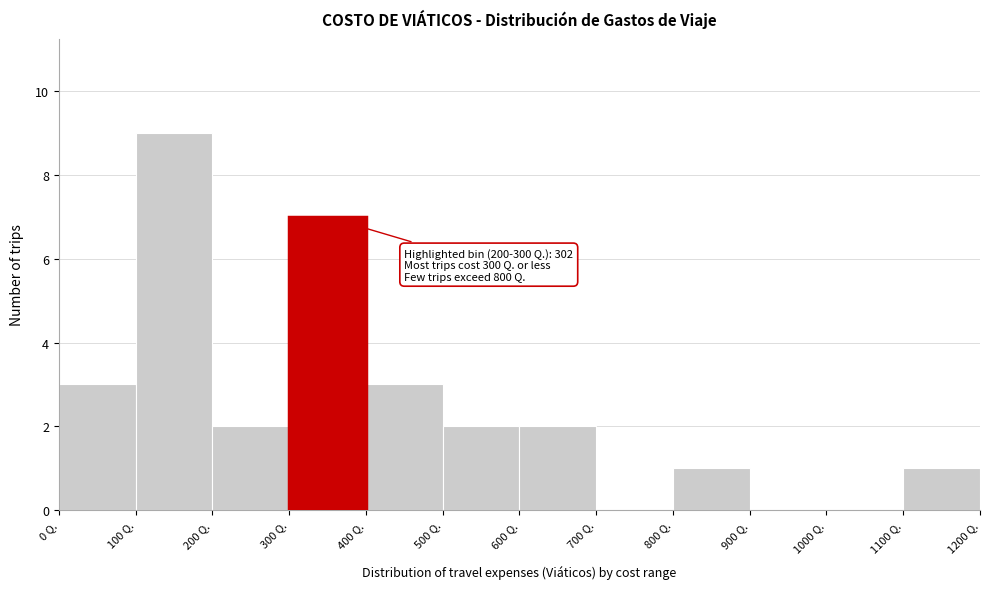

Over which range of the x-axis is the bar tallest?

100 to 200